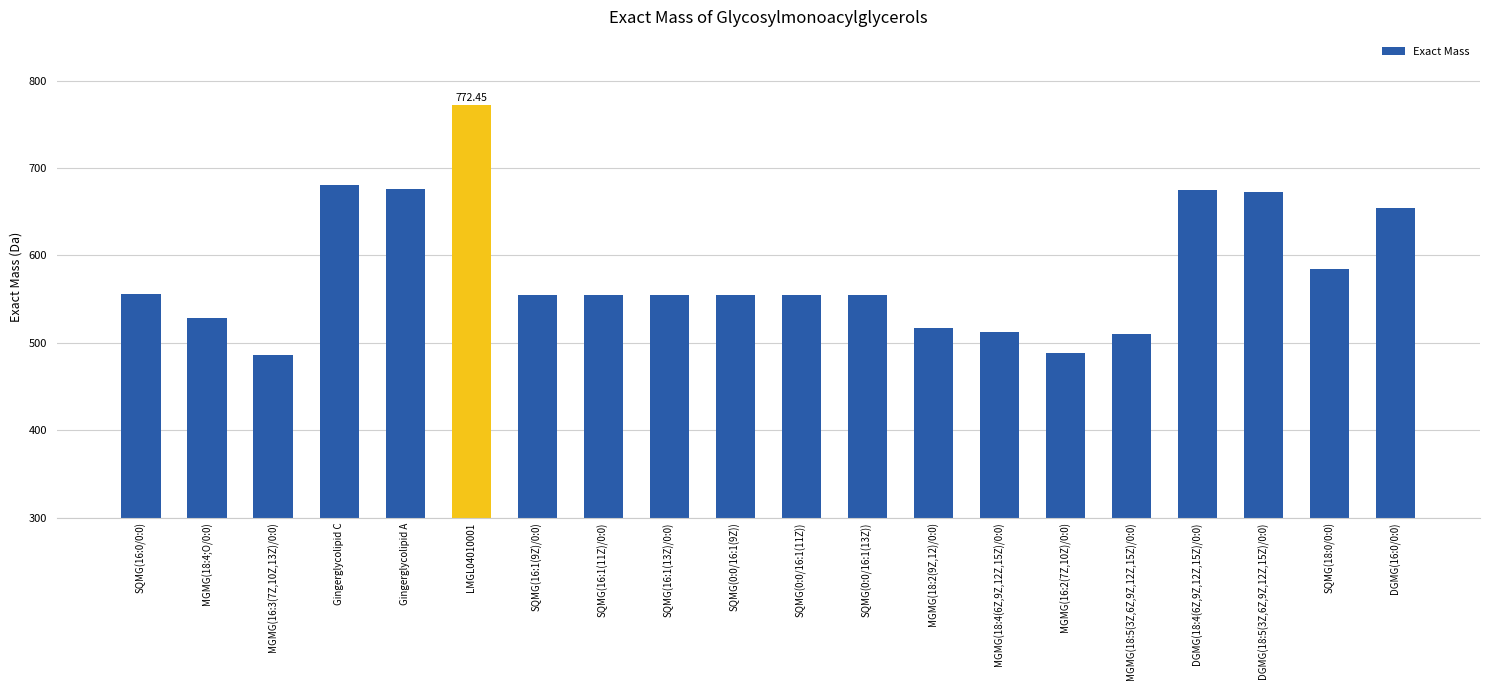

What is the average value?

581.9